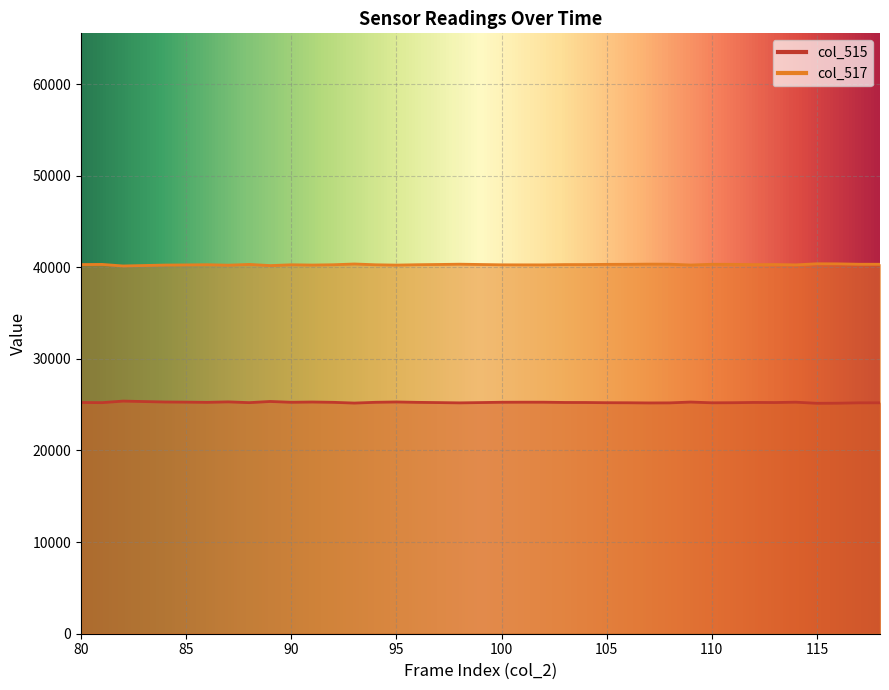

Rank the series by their average value, from lowest to highest.

col_515, col_517